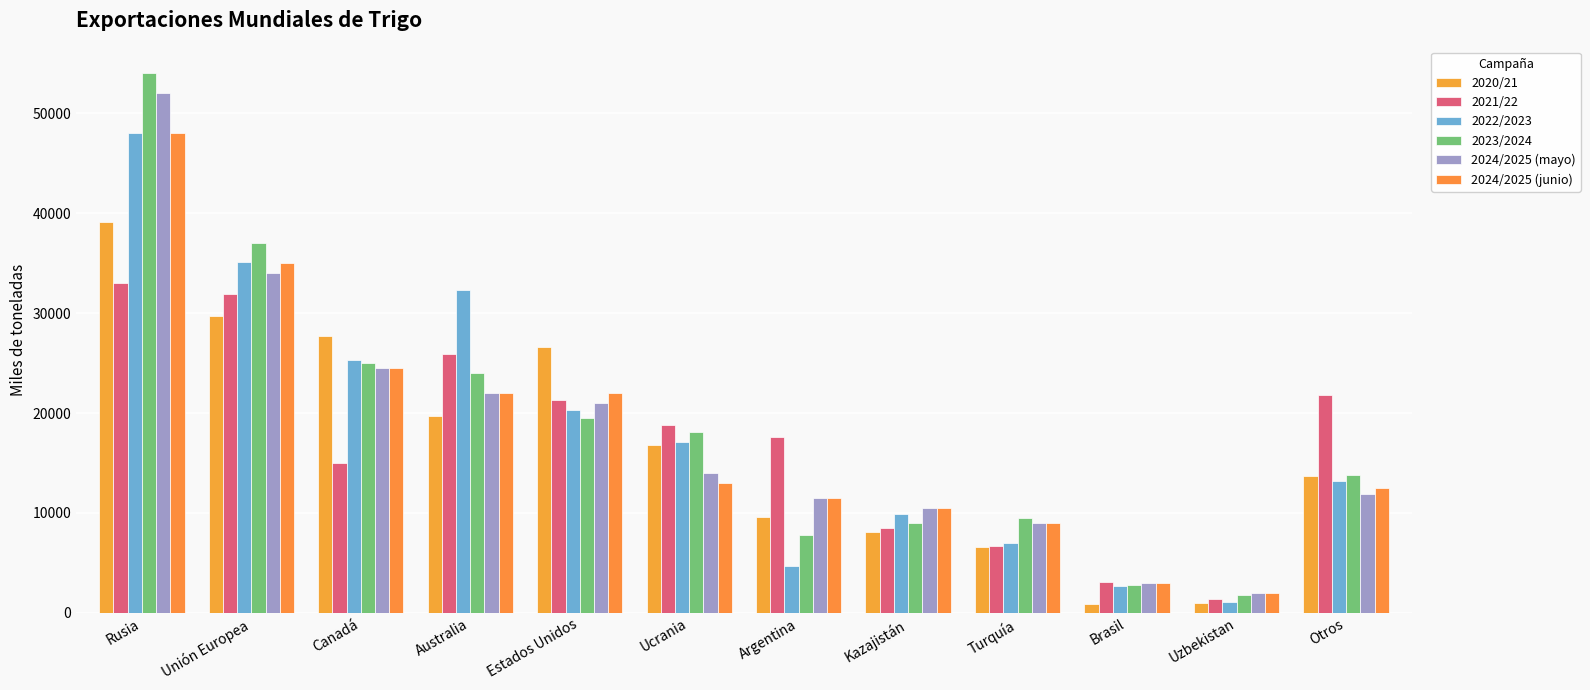

What is the label of the 1st bar from the right?

Otros